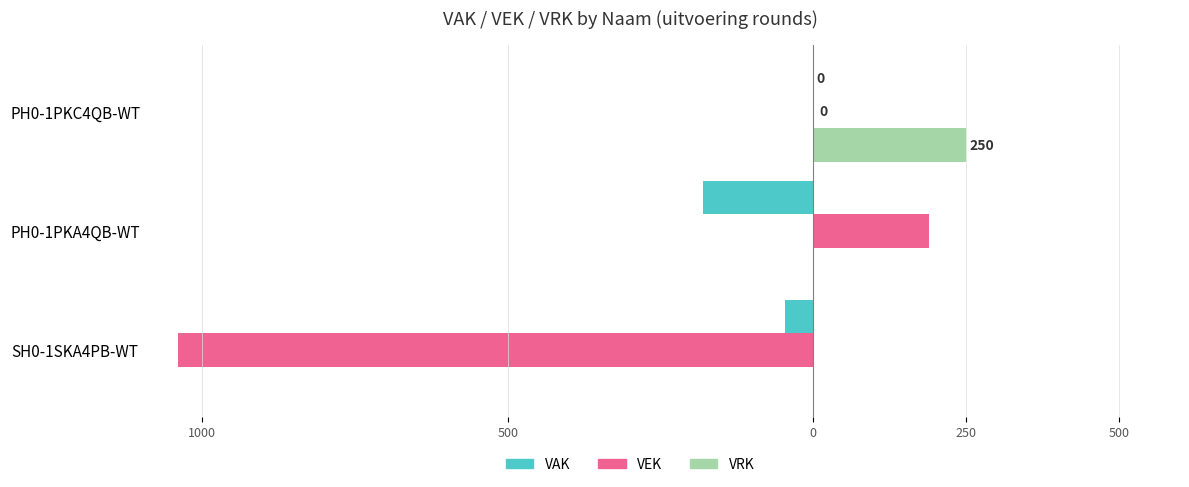

What is the difference between the second highest and minimum values in the VEK series?

1039